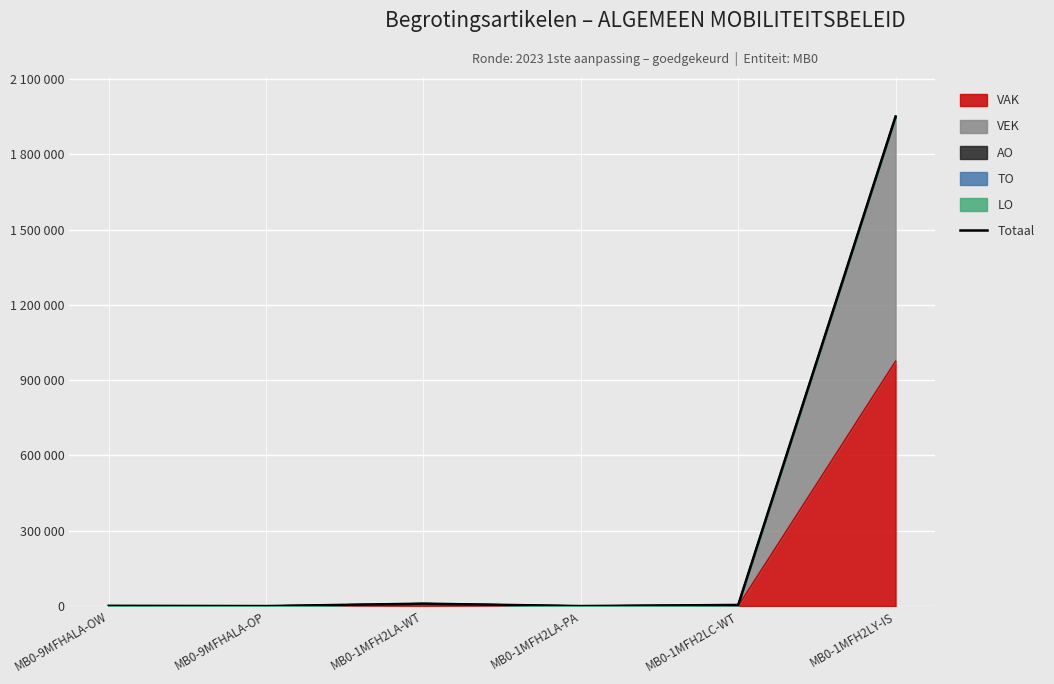

Where is the first local maximum?

MB0-1MFH2LA-WT